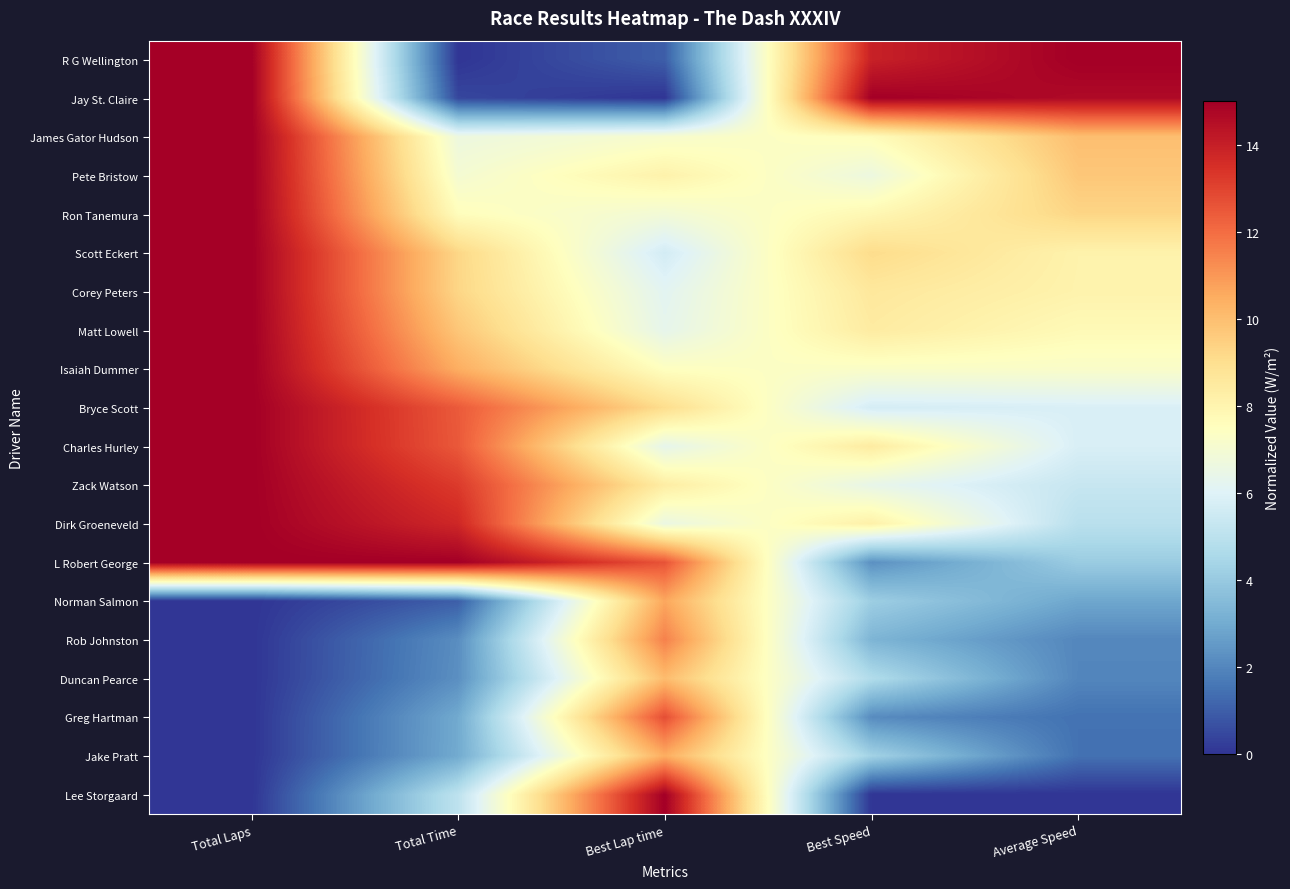

Between Average Speed and Total Time, which is larger?

Average Speed